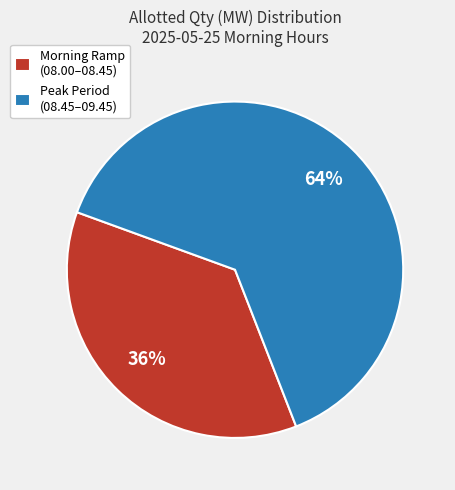

Between Morning Ramp (08.00–08.45) and Peak Period (08.45–09.45), which is larger?

Peak Period (08.45–09.45)